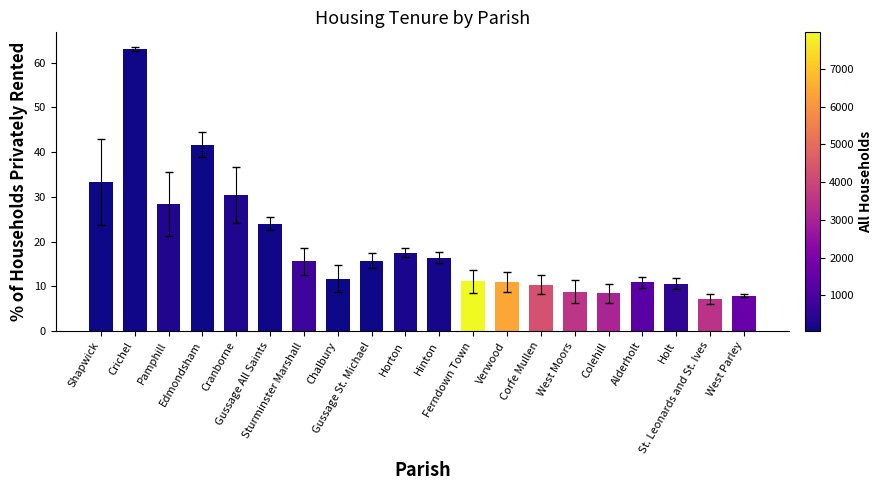

What is the approximate value at Chalbury?

11.7